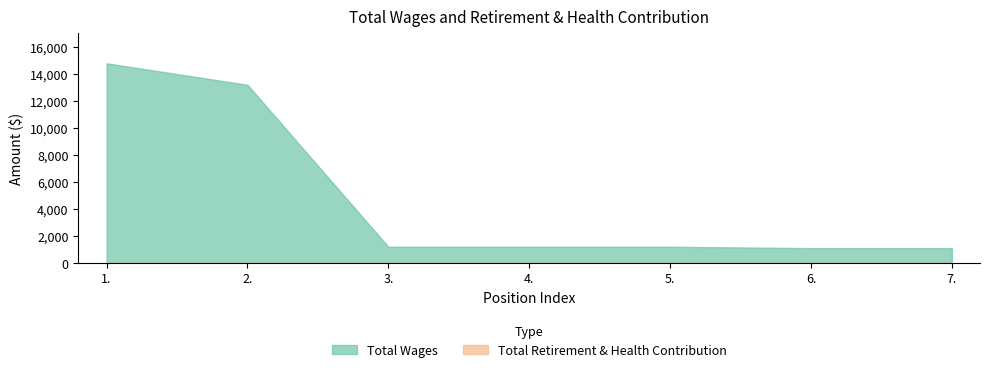

Reading left to right, list all the values displayed in this chart.

Total Wages: 14790	13197	1200	1200	1200	1100	1100
Total Retirement & Health Contribution: 0	0	0	0	0	0	0